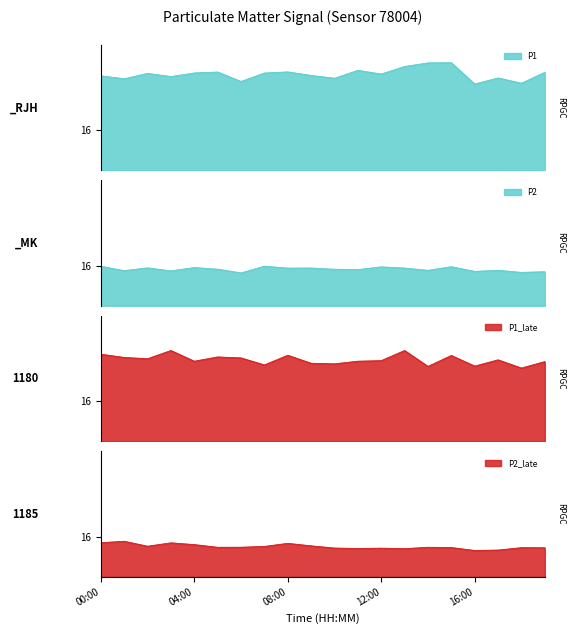

Rank the series by their maximum value, from lowest to highest.

P2_late, P2, P1_late, P1